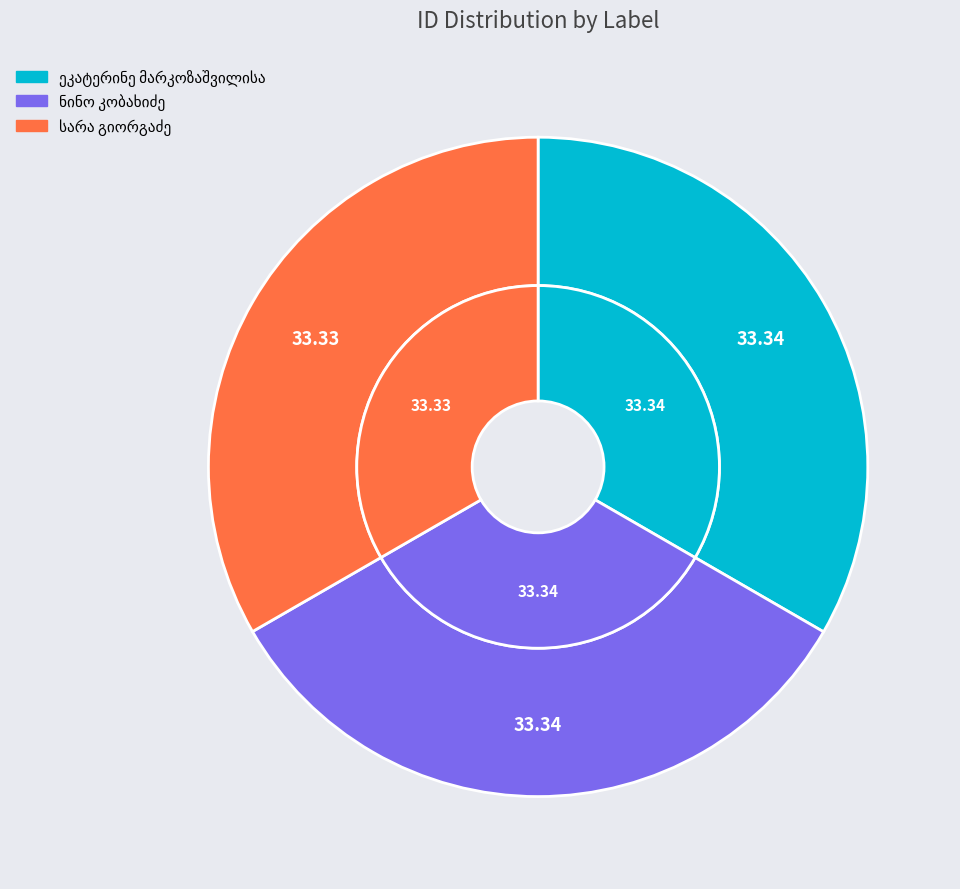

What is the total percentage of სარა გიორგაძე and ეკატერინე მარკოზაშვილისა?

66.7%